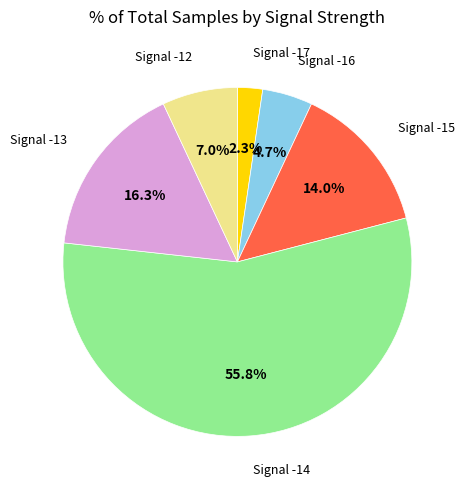

Between Signal -13 and Signal -12, which is larger?

Signal -13